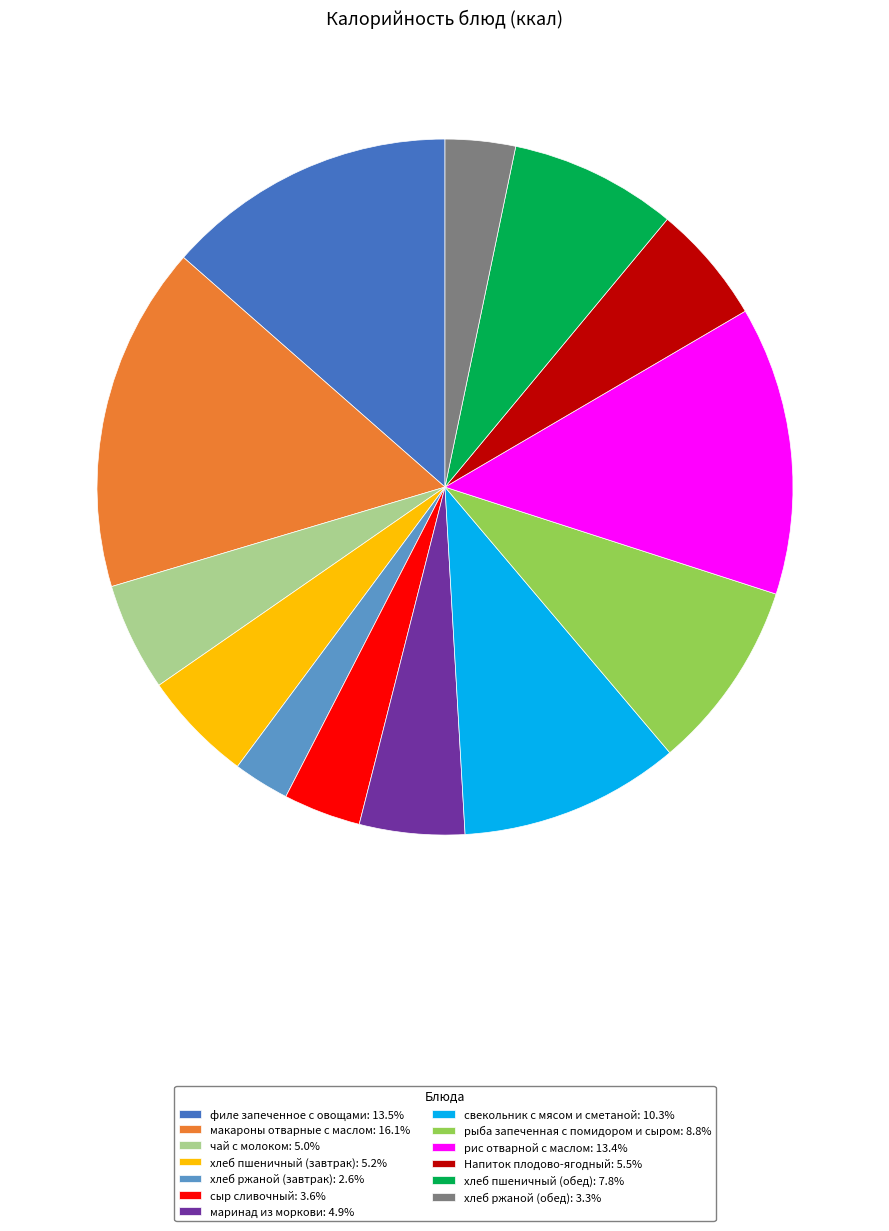

Does хлеб ржаной (обед) account for over 50% of the chart?

No